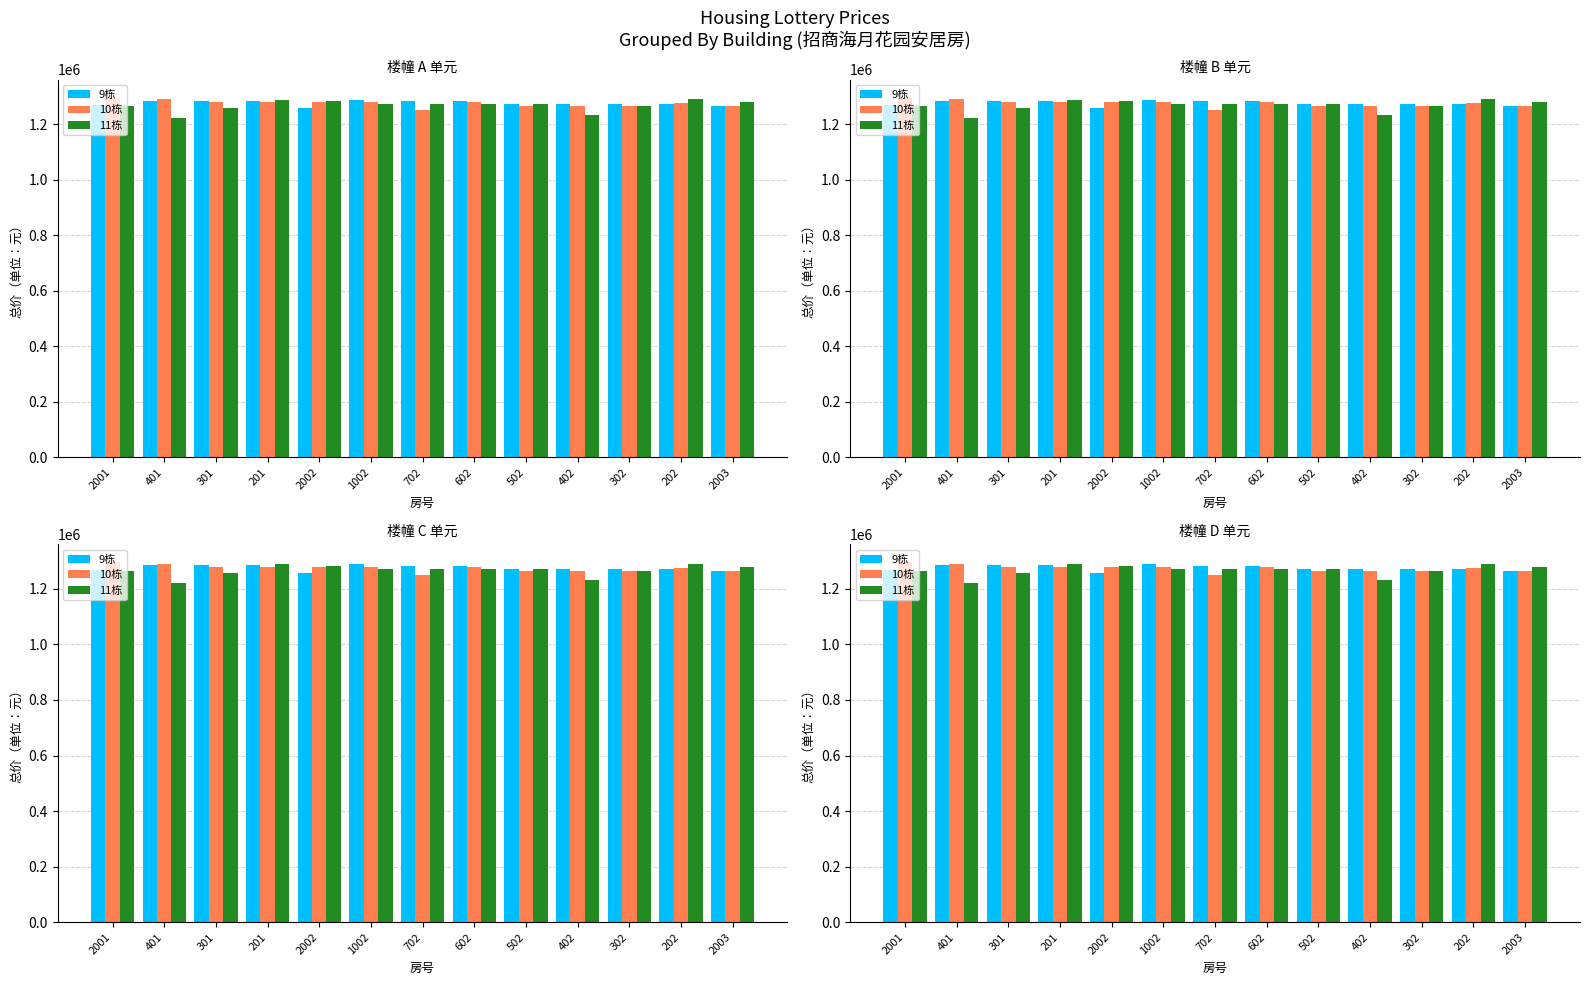

Reading right to left, what are all the values shown in this chart?

9栋: 2003=1265033	202=1273073	302=1273073	402=1273073	502=1273073	602=1283123	702=1283123	1002=1288148	2002=1257998	201=1284494	301=1284494	401=1284494	2001=1269426
10栋: 2003=1264404	202=1274449	302=1264404	402=1264404	502=1264404	602=1279471	702=1249336	1002=1280108	2002=1280108	201=1280108	301=1280108	401=1290158	2001=1295183
11栋: 2003=1280108	202=1290158	302=1265033	402=1232873	502=1273073	602=1273073	702=1273073	1002=1273073	2002=1283123	201=1288148	301=1257998	401=1221908	2001=1264404